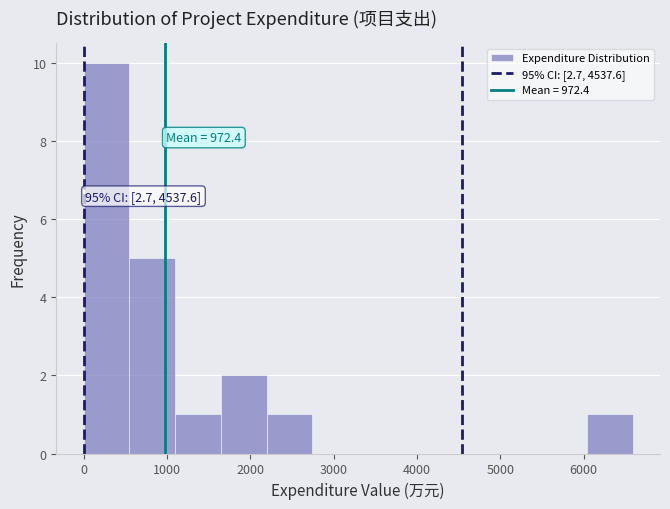

Which range on the x-axis has the tallest bar?

0 to 600